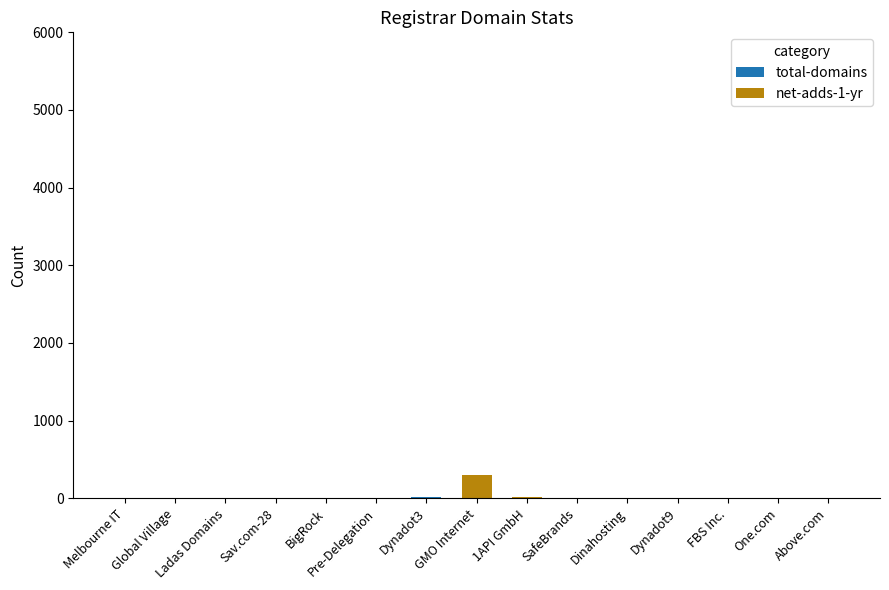

At which category does the chart reach its peak across all series?

GMO Internet